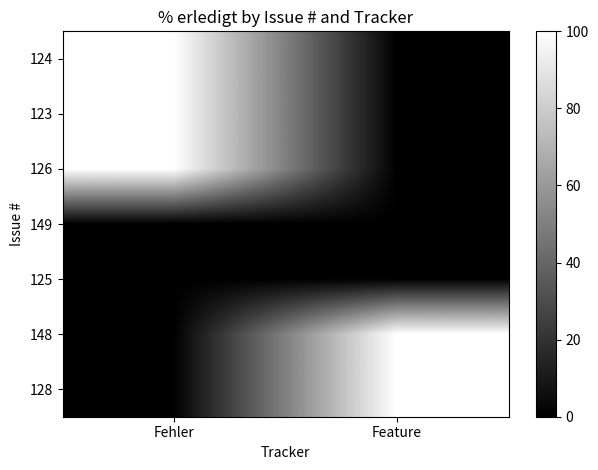

Reading left to right, list all the values displayed in this chart.

124: Fehler=100	Feature=0
123: Fehler=100	Feature=0
126: Fehler=100	Feature=0
149: Fehler=0	Feature=0
125: Fehler=0	Feature=0
148: Fehler=0	Feature=100
128: Fehler=0	Feature=100